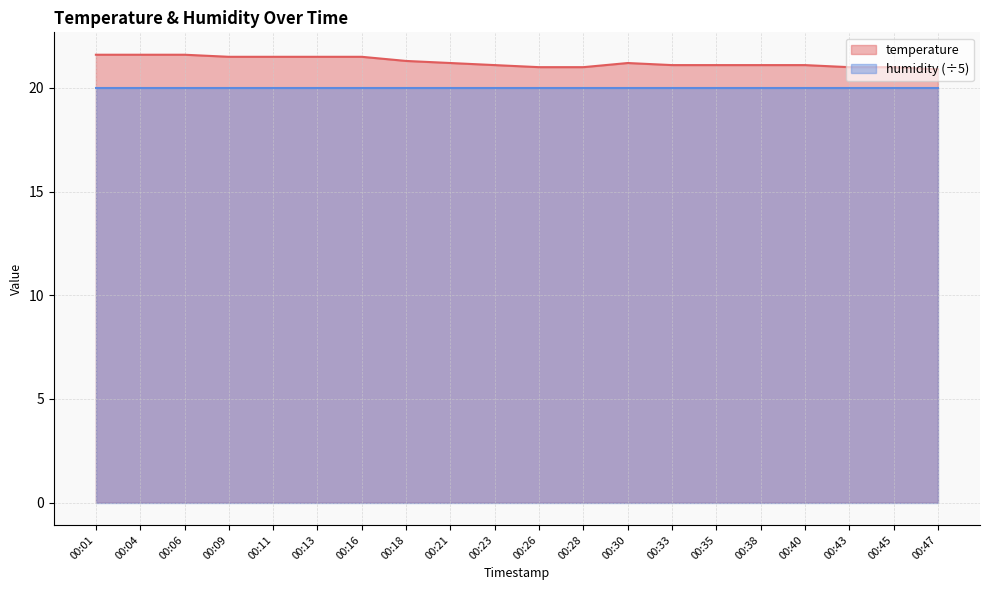

How many lines are shown in the chart?

2